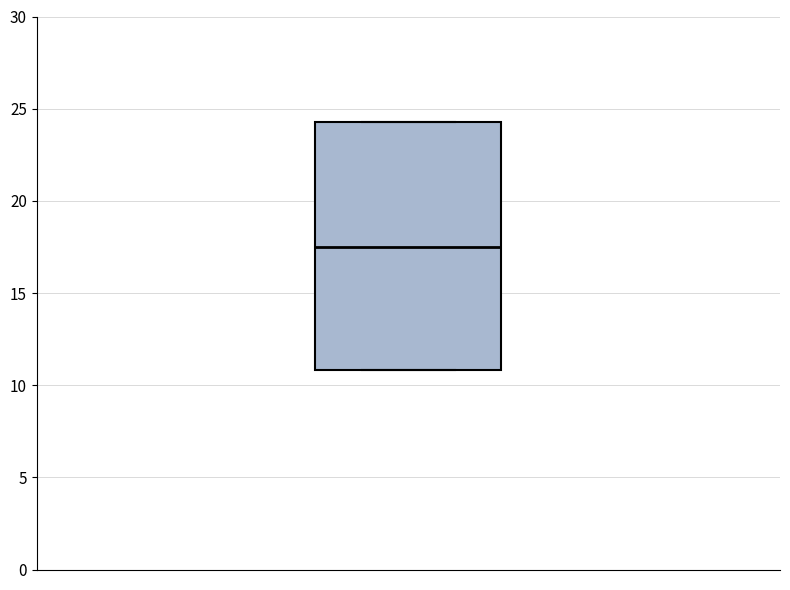

Read this box plot against the y-axis: the position of the median line, the range covered by the box, and the ends of both whiskers. The values are not printed on the chart, so give them approximately, as read against the axis.

median 17.5, box 11.0 to 24.5, whiskers 11.0 to 24.5